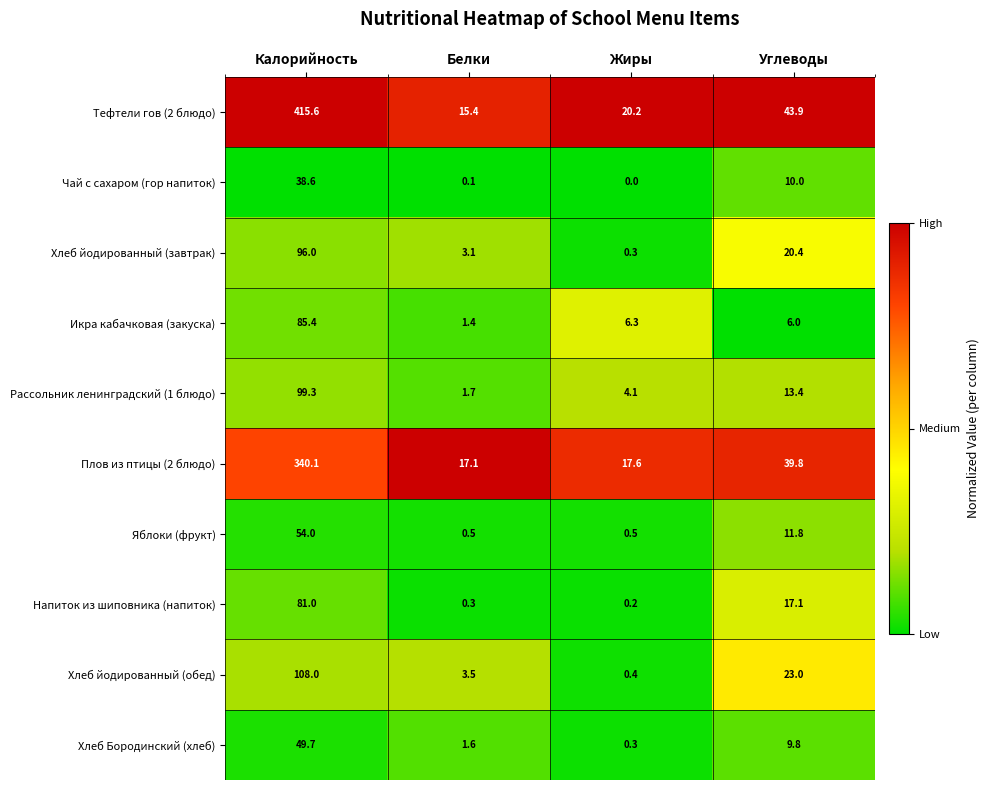

At which label is Яблоки (фрукт) closest to 27?

Углеводы